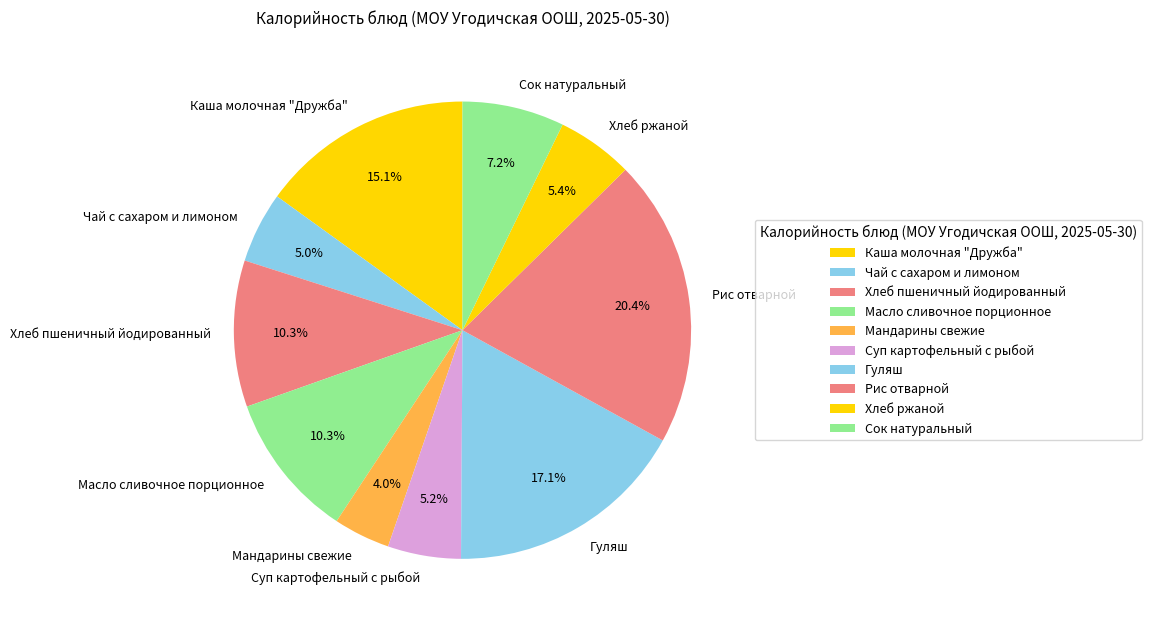

What percentage is the Суп картофельный с рыбой slice, to the nearest percent?

5%